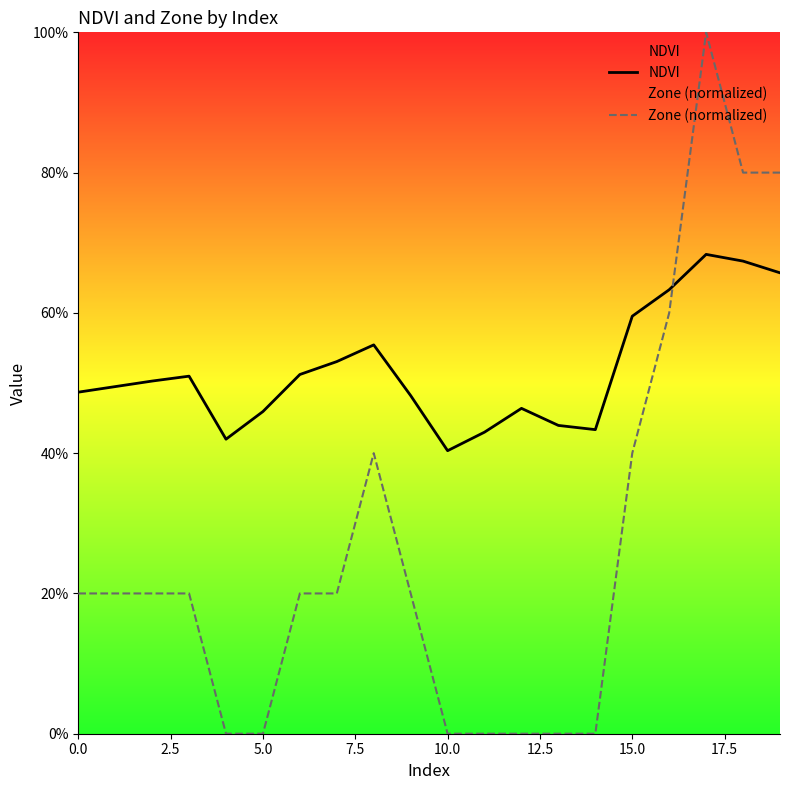

Between which two adjacent categories do Zone (normalized) and NDVI first intersect?

16 and 17